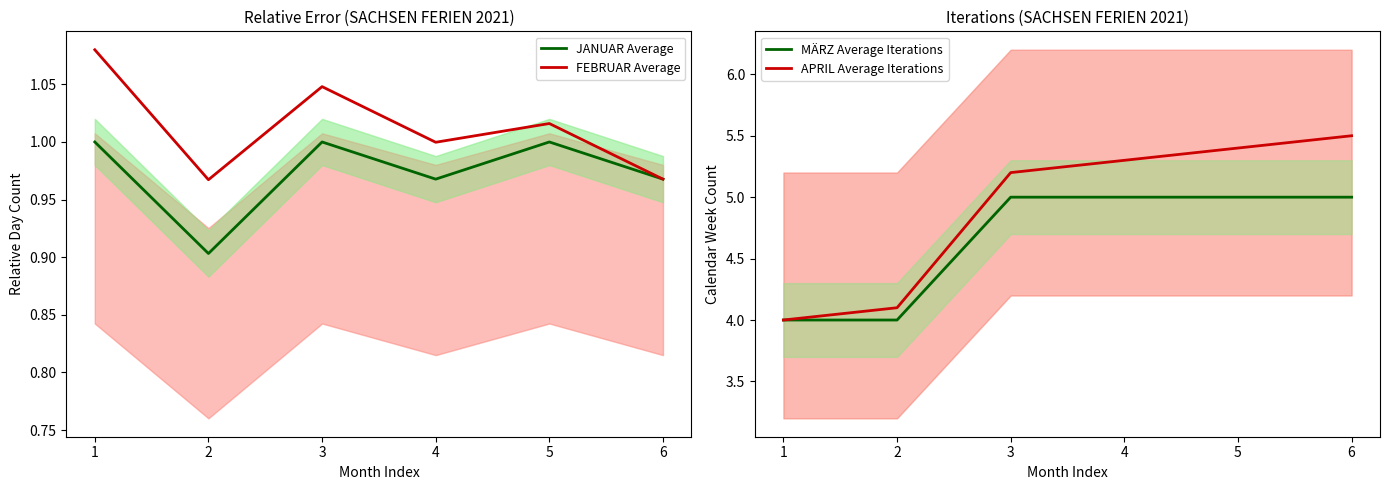

Count the number of categories in the chart.

6